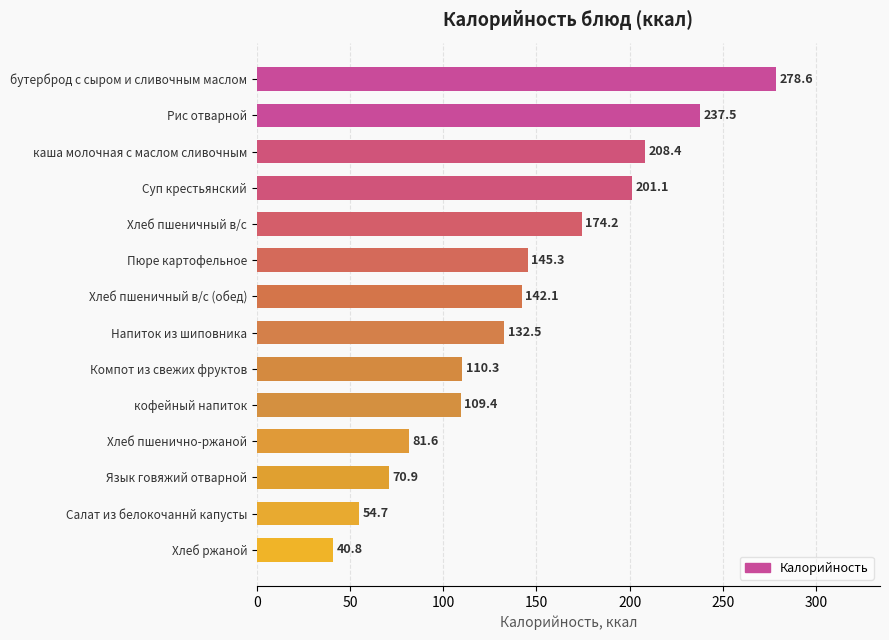

Rank the categories by value from highest to lowest.

бутерброд с сыром и сливочным маслом, Рис отварной, каша молочная с маслом сливочным, Суп крестьянский, Хлеб пшеничный в/с, Пюре картофельное, Хлеб пшеничный в/с (обед), Напиток из шиповника, Компот из свежих фруктов, кофейный напиток, Хлеб пшенично-ржаной, Язык говяжий отварной, Салат из белокочаннй капусты, Хлеб ржаной